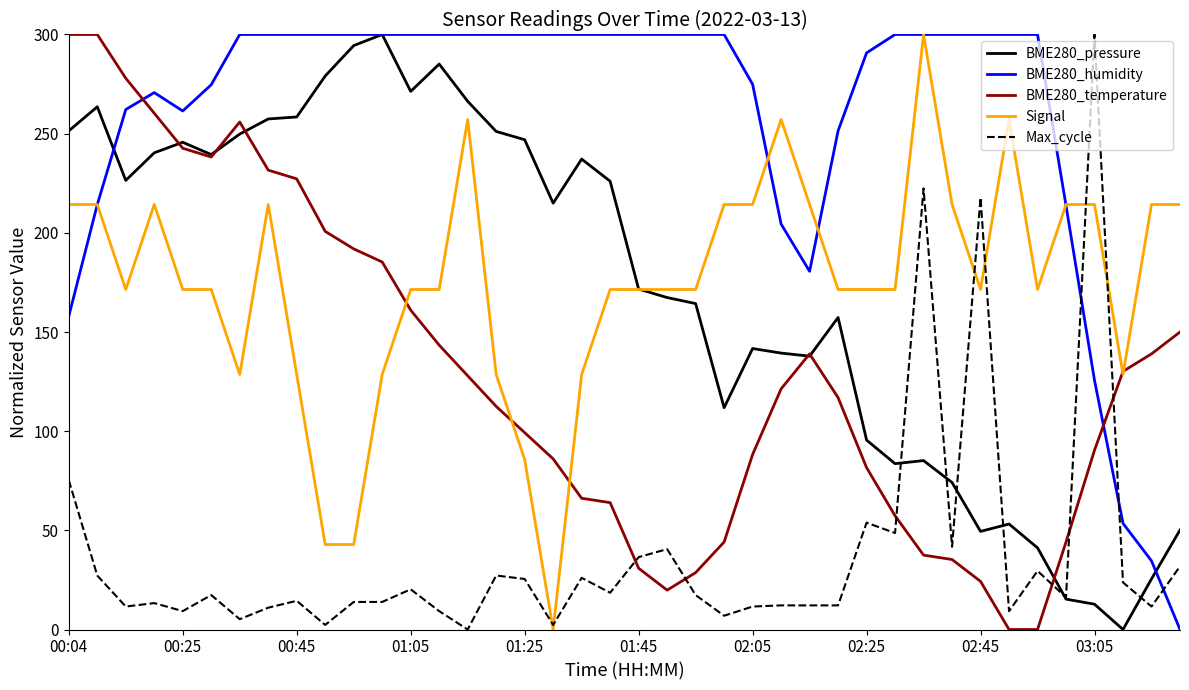

What is the greatest value displayed?

300.0